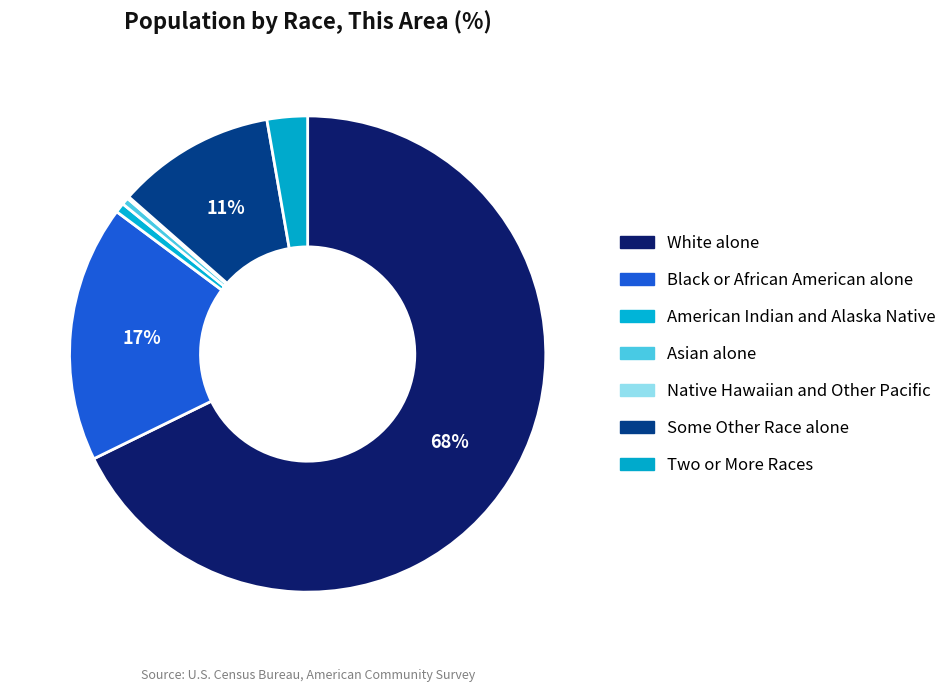

Rank the categories by value from highest to lowest.

White alone, Black or African American alone, Some Other Race alone, Two or More Races, American Indian and Alaska Native, Asian alone, Native Hawaiian and Other Pacific